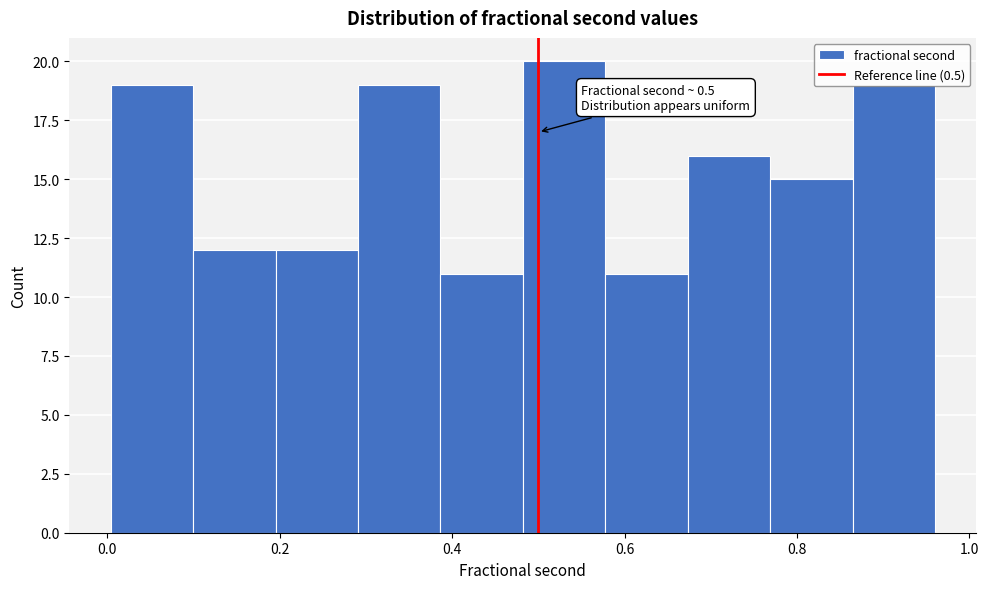

Over which range of the x-axis is the bar tallest?

0.48 to 0.58